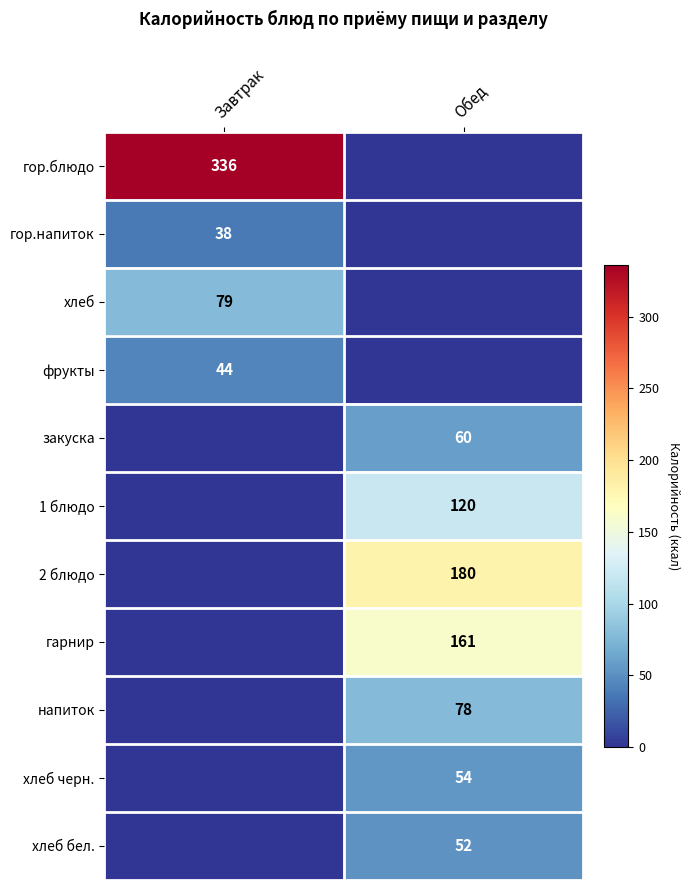

What is the difference between the highest and lowest values at Завтрак?

336.0